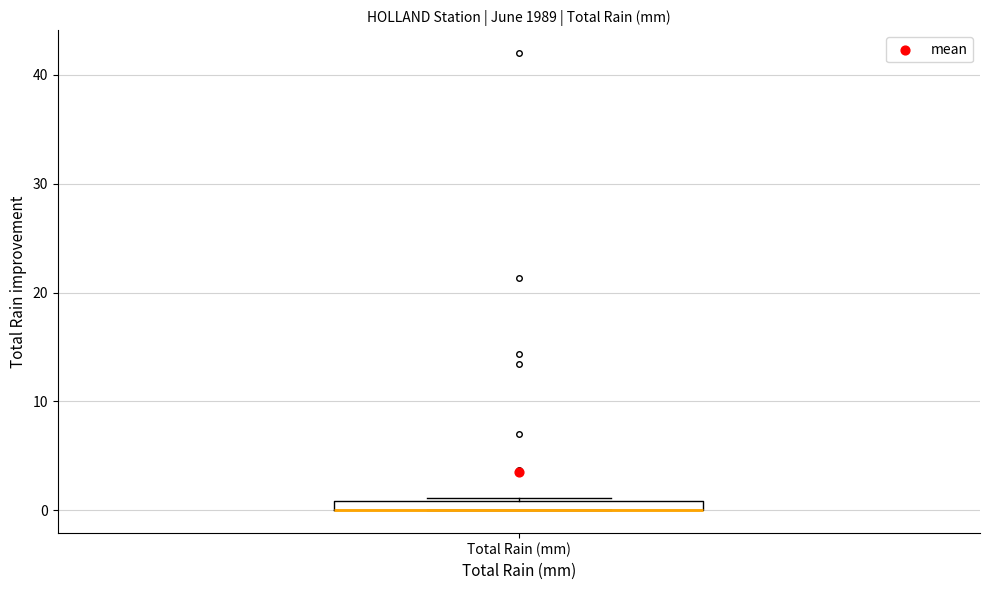

Where is the lower edge of the box for Total Rain (mm) on the y-axis? The values are not printed on the chart, so give them approximately, as read against the axis.

0